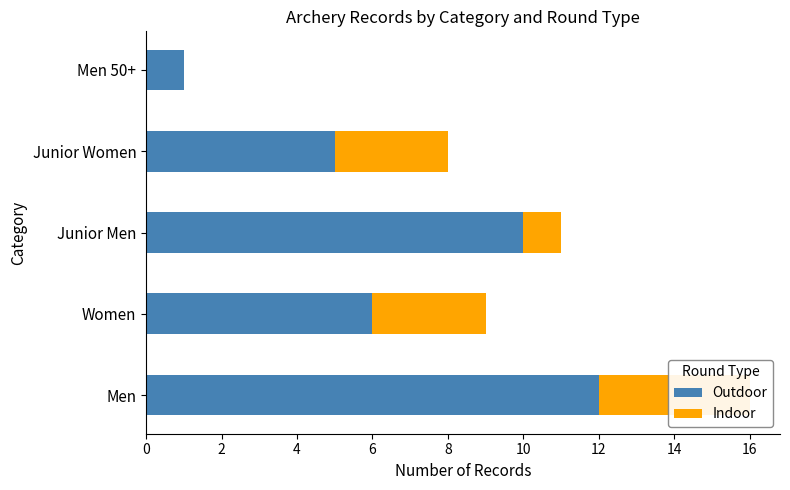

Which series has the largest total across all categories?

Outdoor